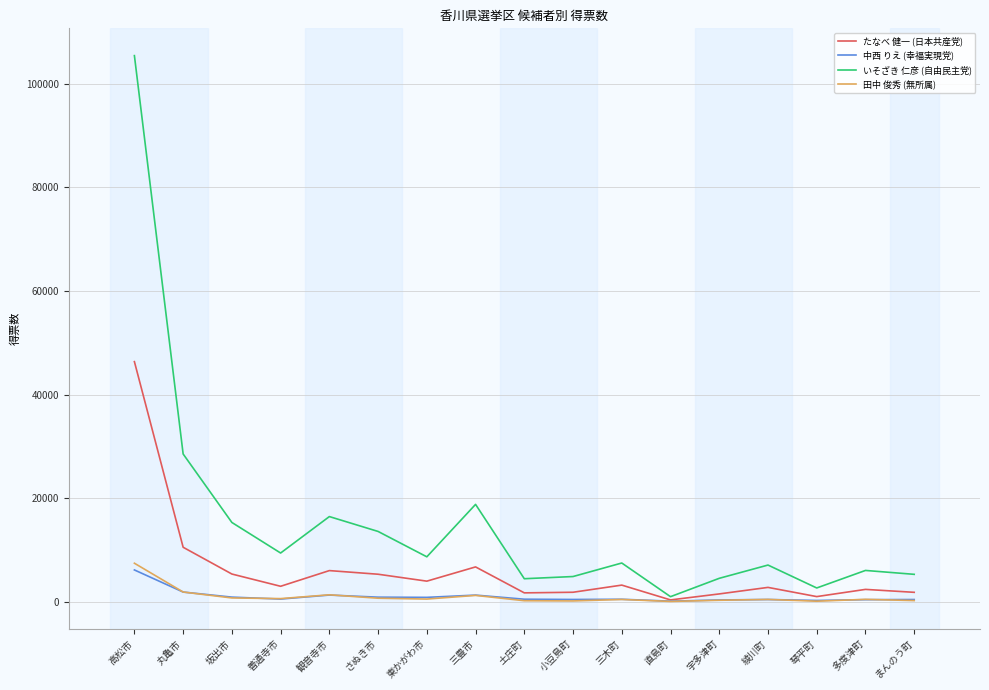

Which series has the widest spread of values?

いそざき 仁彦 (自由民主党)